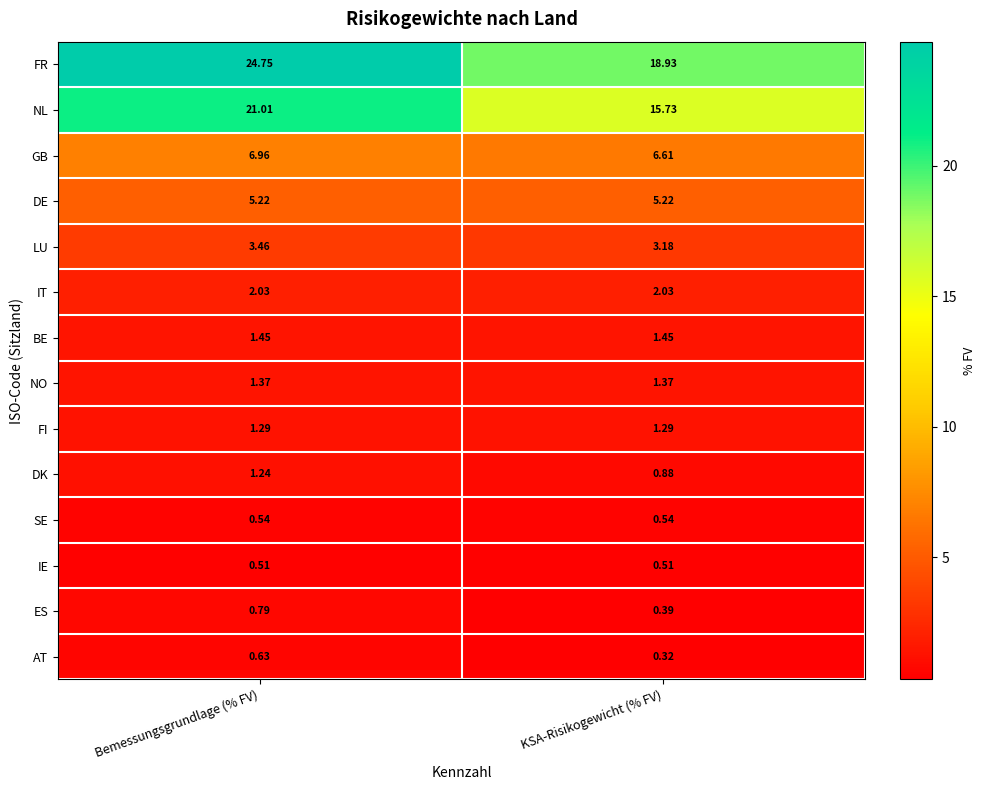

Is the value of ES at KSA-Risikogewicht (% FV) greater than the value of GB at Bemessungsgrundlage (% FV)?

No